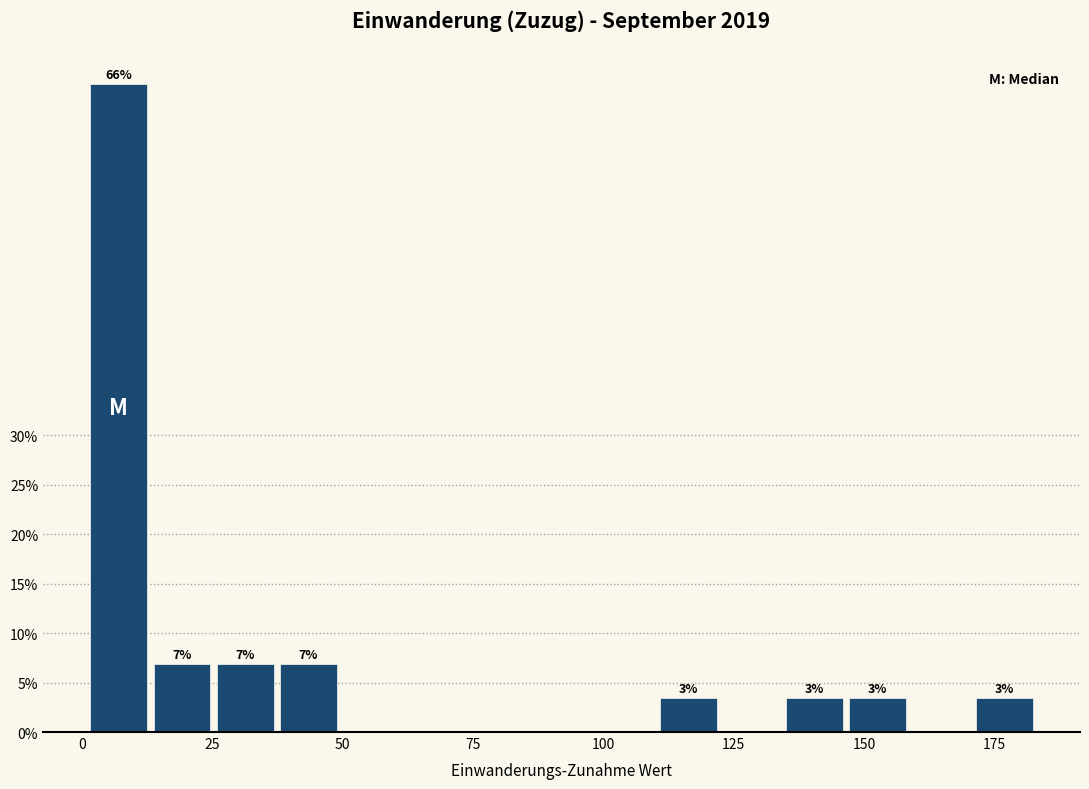

Around what value on the x-axis is the tallest bar? Give the approximate position of its centre, as read against the axis.

5